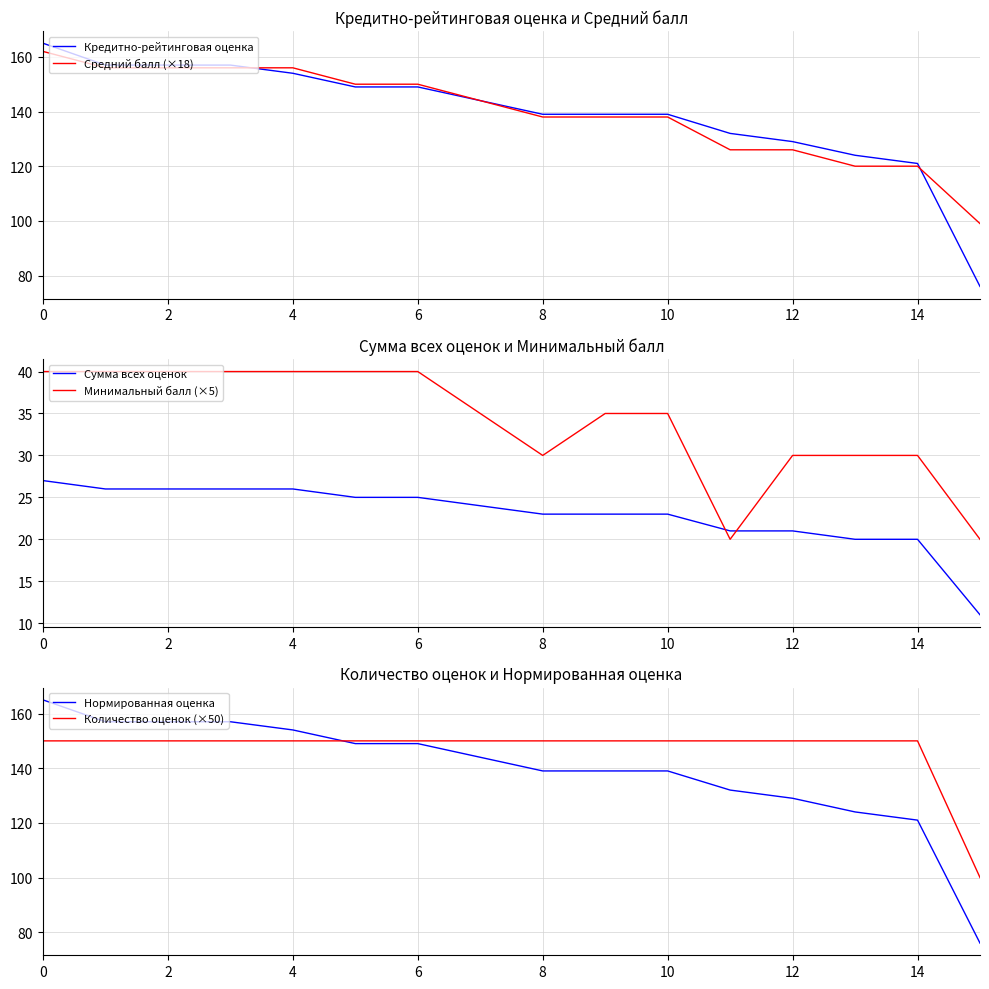

What are all the series names shown in the legend?

Кредитно-рейтинговая оценка, Средний балл (×18), Сумма всех оценок, Минимальный балл (×5), Нормированная оценка, Количество оценок (×50)